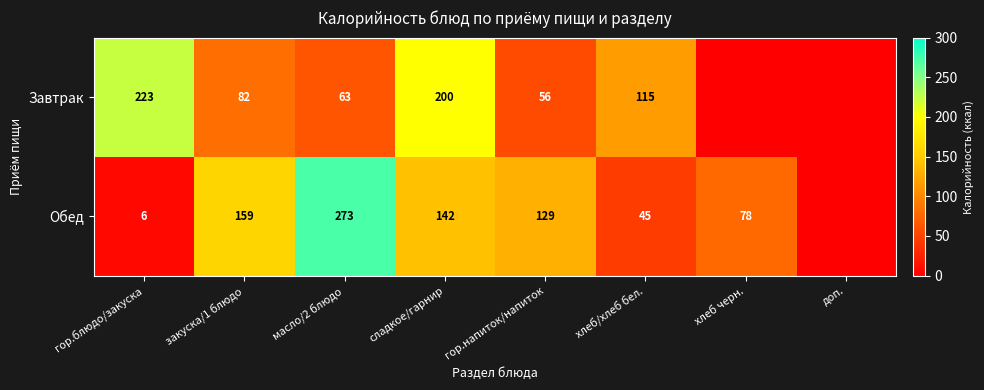

What is the difference between the highest and lowest values at масло/2 блюдо?

210